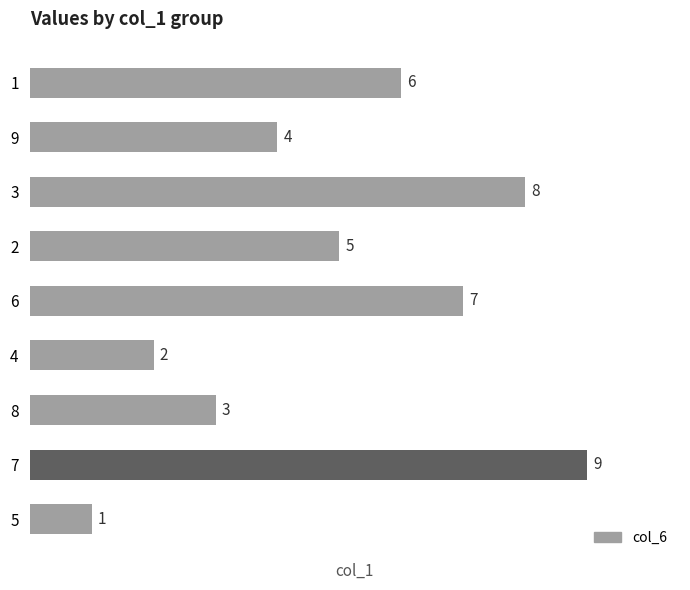

What is the difference between the maximum and minimum values?

8